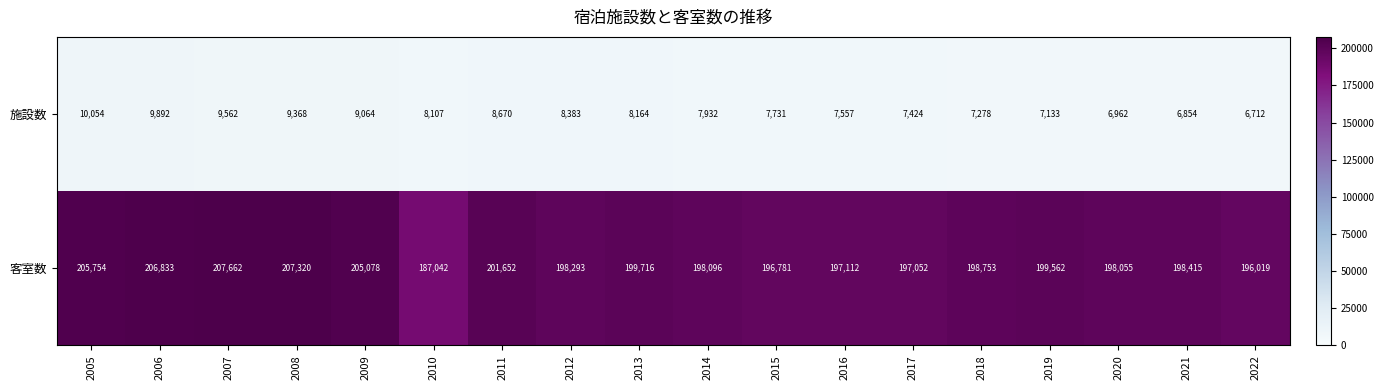

List the series in order of their peak value, highest first.

客室数, 施設数